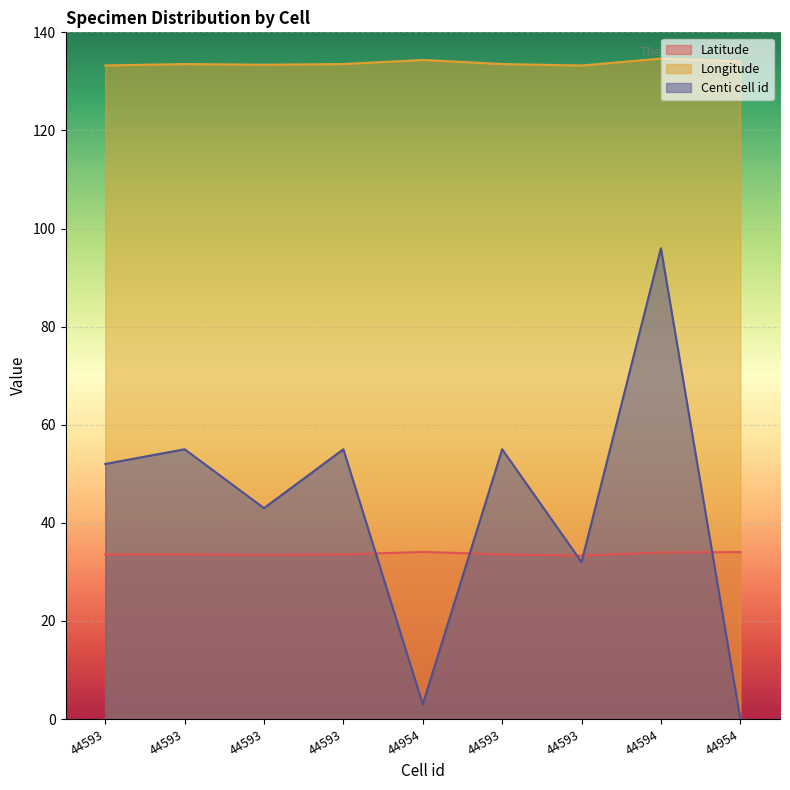

Rank the categories by Latitude value from lowest to highest.

44593, 44593, 44593, 44593, 44593, 44593, 44594, 44954, 44954